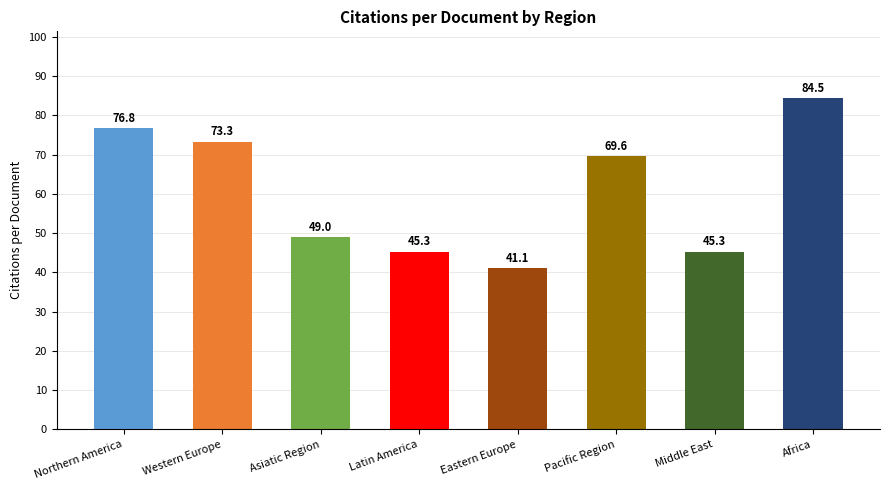

Reading right to left, what are all the values shown in this chart?

Africa=84.5	Middle East=45.3	Pacific Region=69.6	Eastern Europe=41.1	Latin America=45.3	Asiatic Region=49.0	Western Europe=73.3	Northern America=76.8